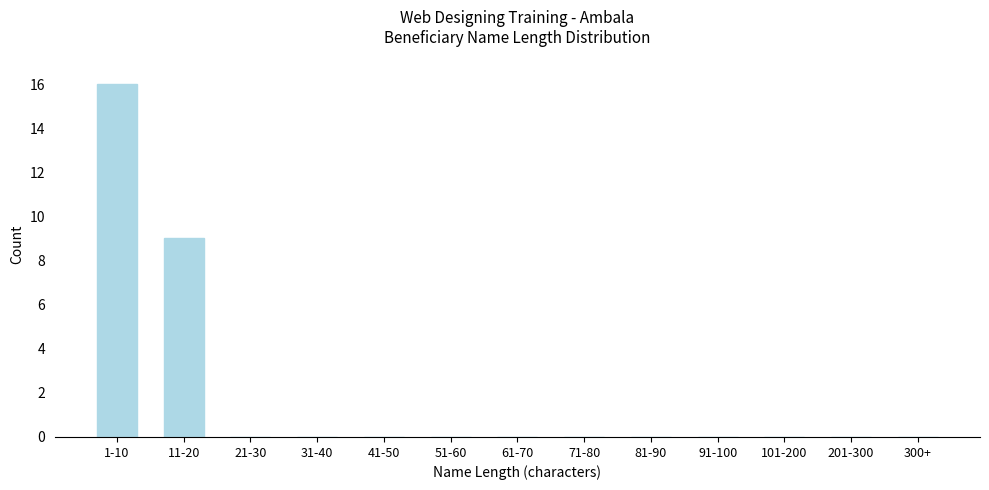

Reading left to right, what are all the values shown in this chart?

1-10=16	11-20=9	21-30=0	31-40=0	41-50=0	51-60=0	61-70=0	71-80=0	81-90=0	91-100=0	101-200=0	201-300=0	300+=0